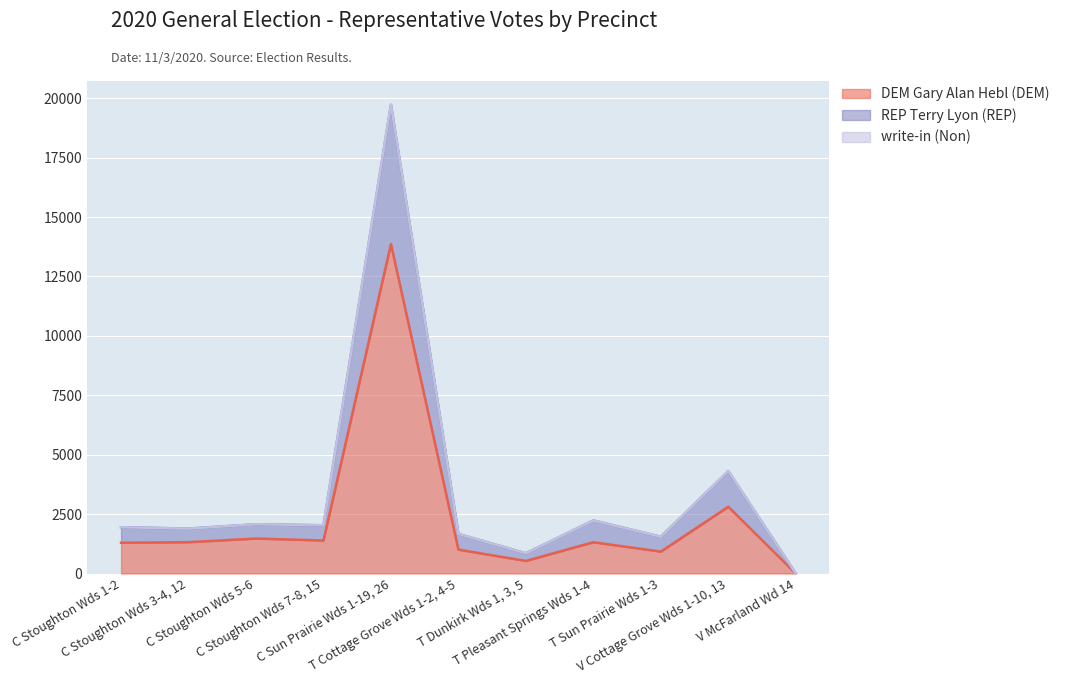

What is the highest value of the DEM Gary Alan Hebl (DEM) series?

13866